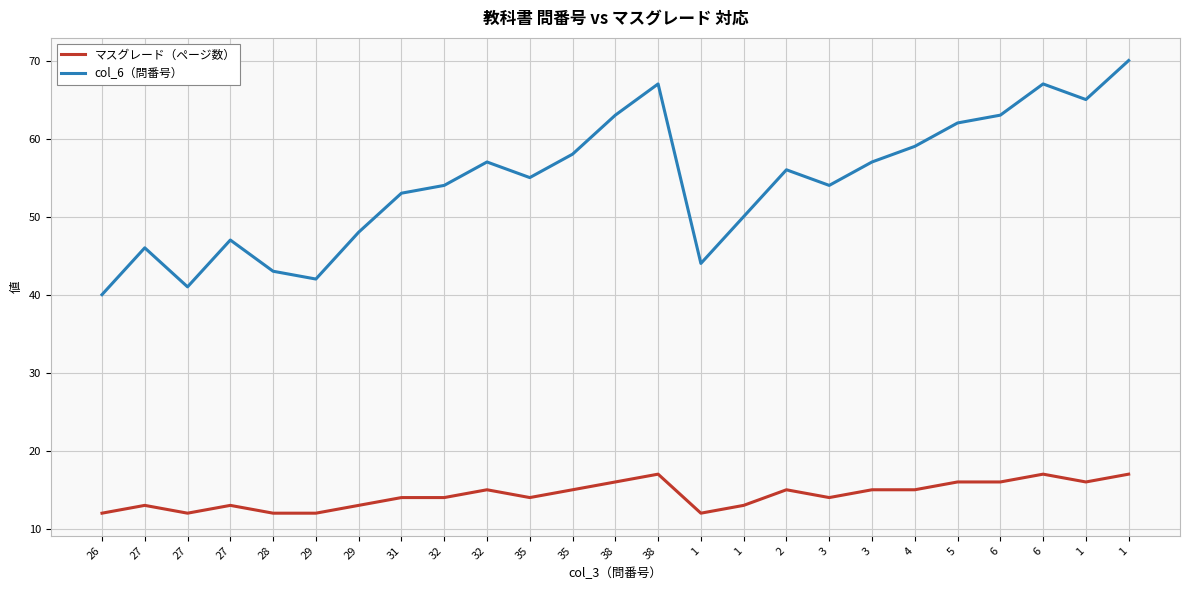

What is the highest value of the col_6（問番号） series?

70